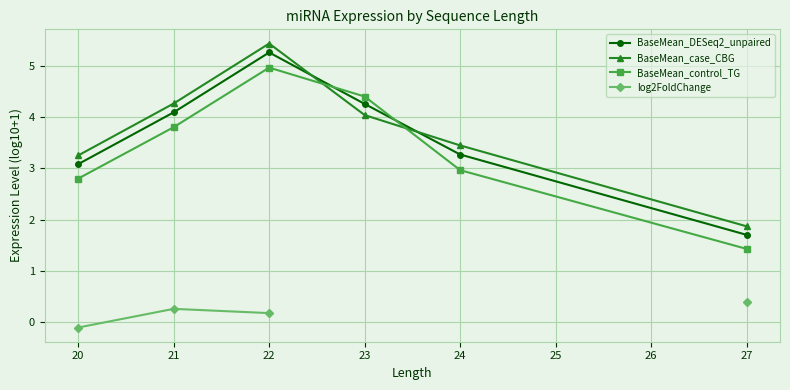

The value of BaseMean_control_TG at 24 is 3.0. True or false?

True